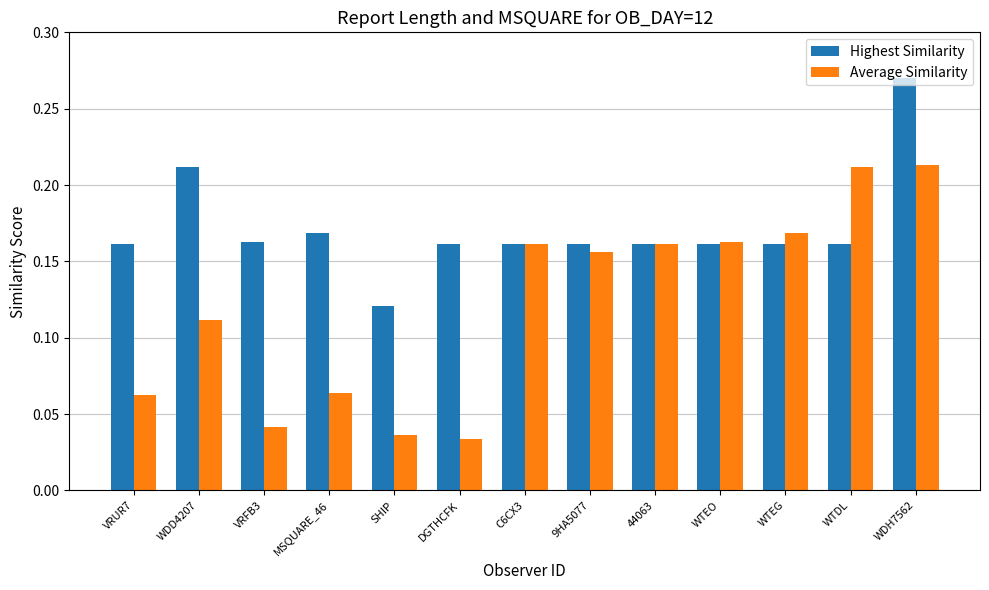

Which series has the widest spread of values?

Average Similarity